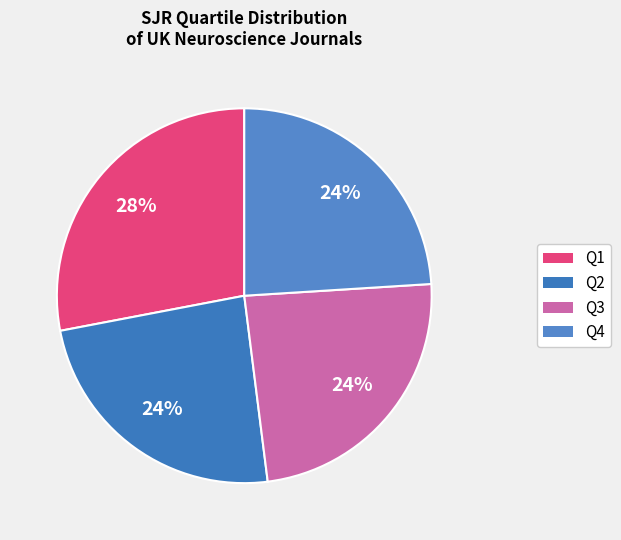

To the nearest percent, what portion does Q4 represent?

24%